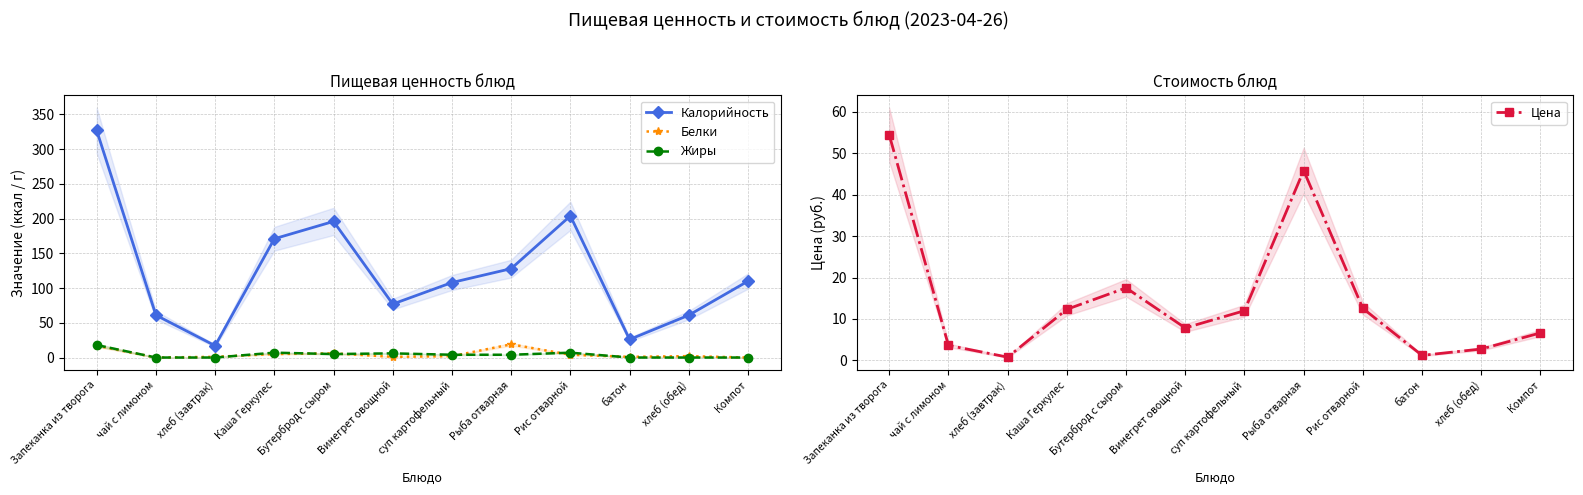

List the series in order of their peak value, highest first.

Калорийность, Цена, Белки, Жиры